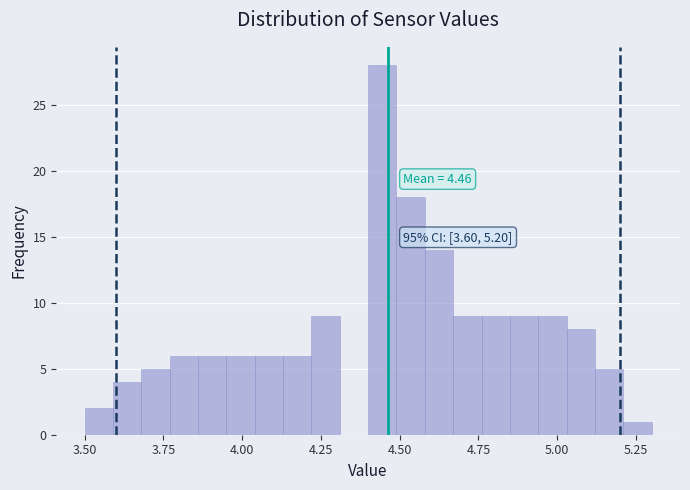

Read against the x-axis, roughly where is the centre of the tallest bar?

4.45